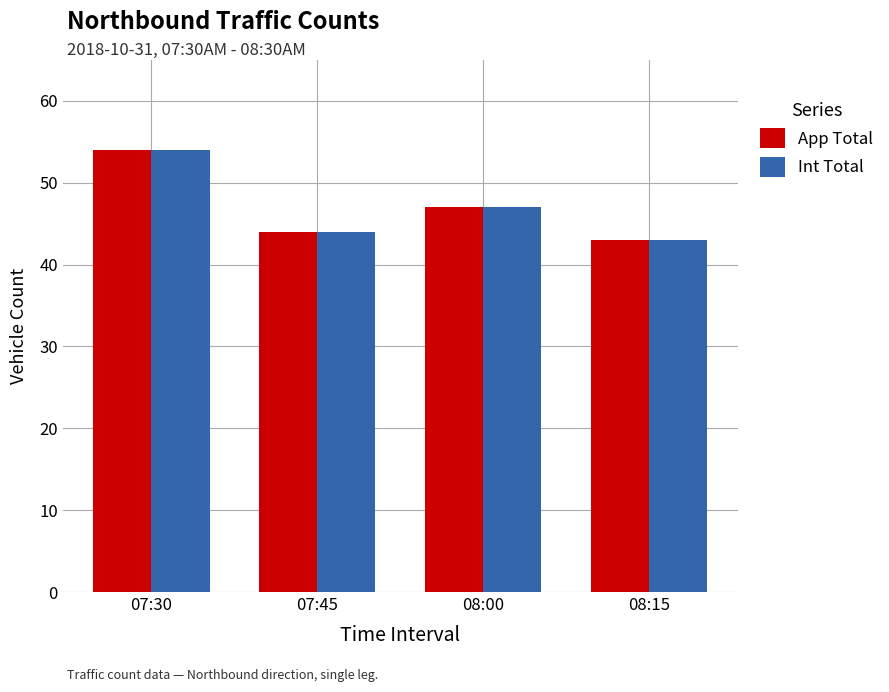

Reading left to right, what are all the values shown in this chart?

App Total: 54	44	47	43
Int Total: 54	44	47	43